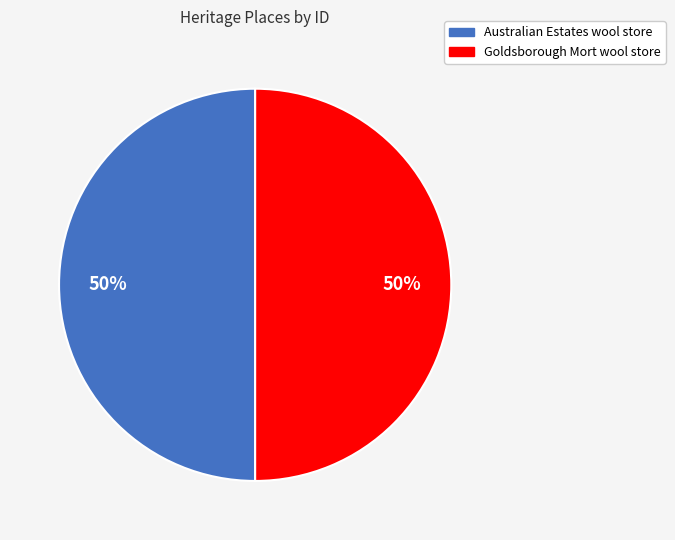

Approximately how many times larger is the value at Goldsborough Mort wool store compared to Australian Estates wool store?

1.0